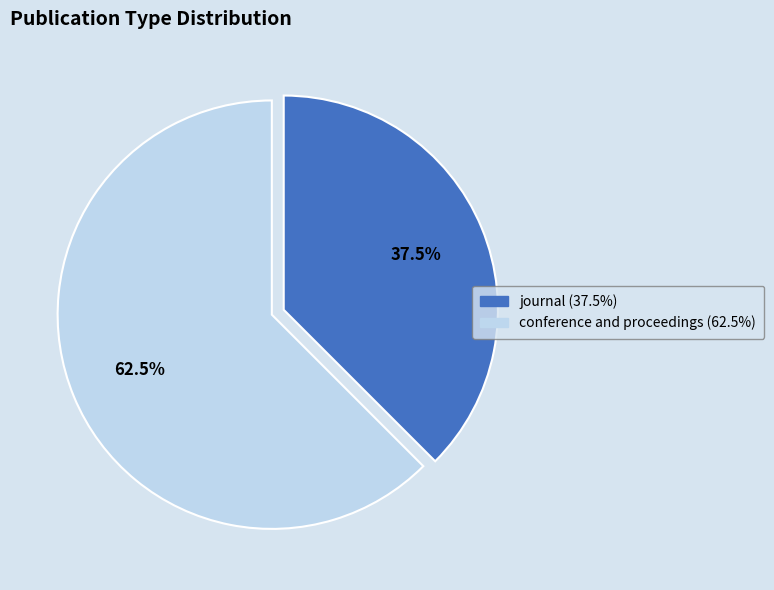

What portion of the pie excludes journal?

62.5%